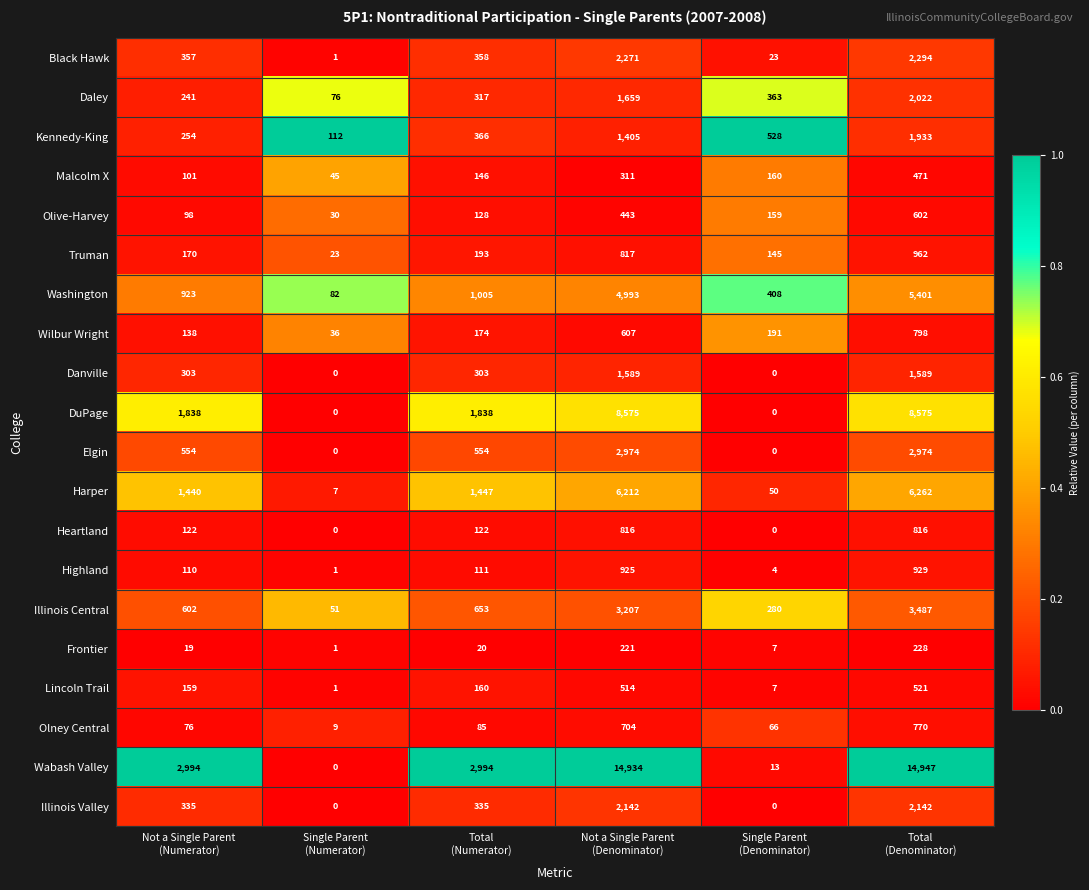

At which category does the chart reach its peak across all series?

Total
(Denominator)